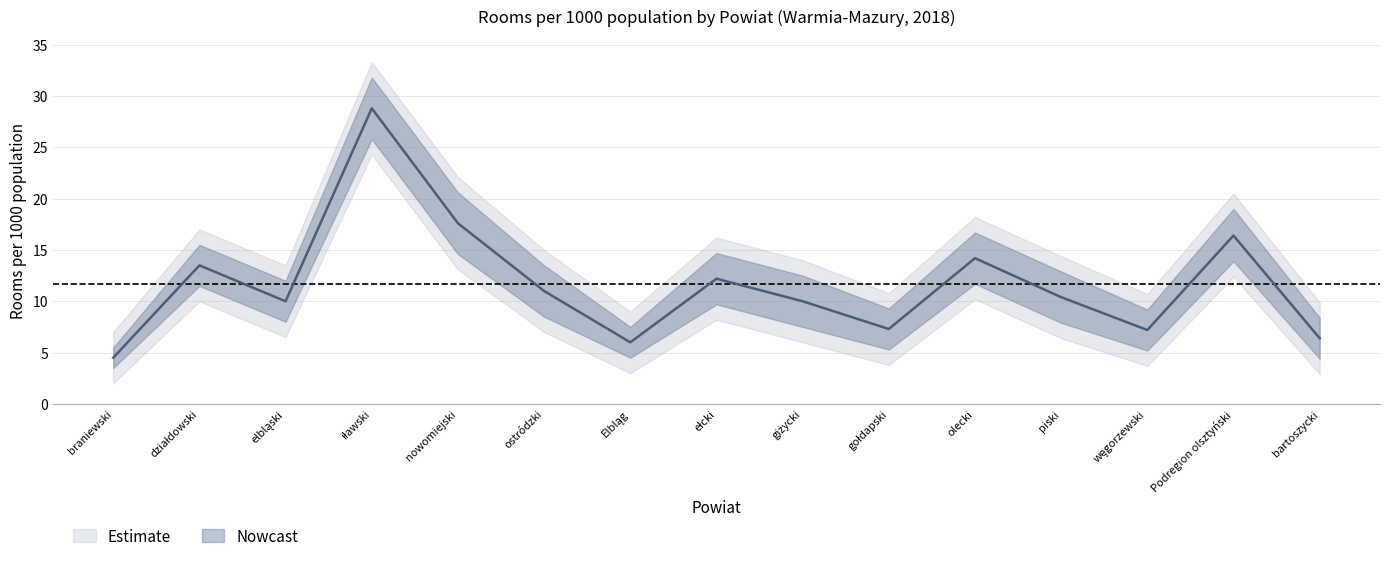

What is the label of the 7th point from the left?

Elbląg